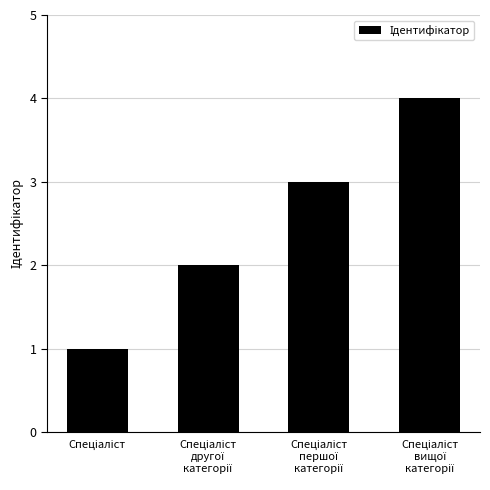

What is the sum of all values?

10